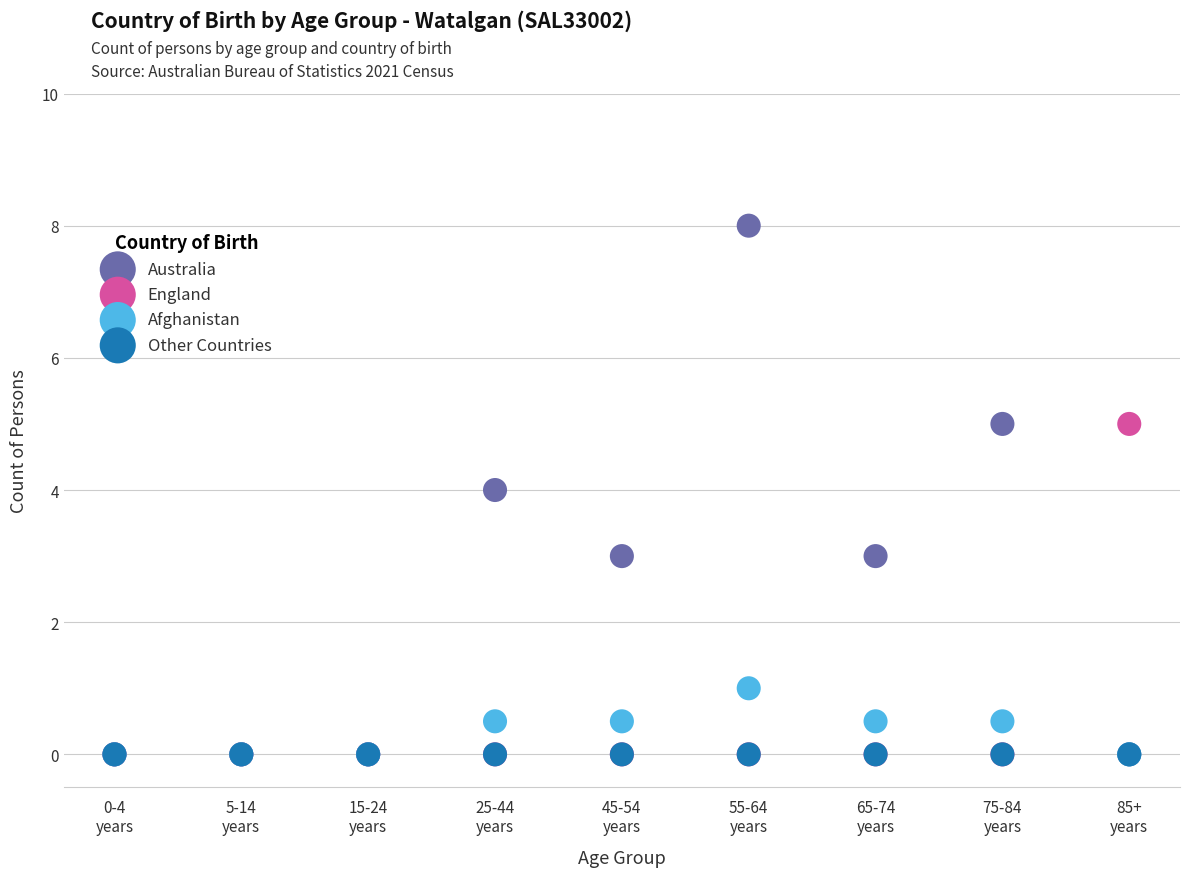

What are all the series names shown in the legend?

Australia, England, Afghanistan, Other Countries